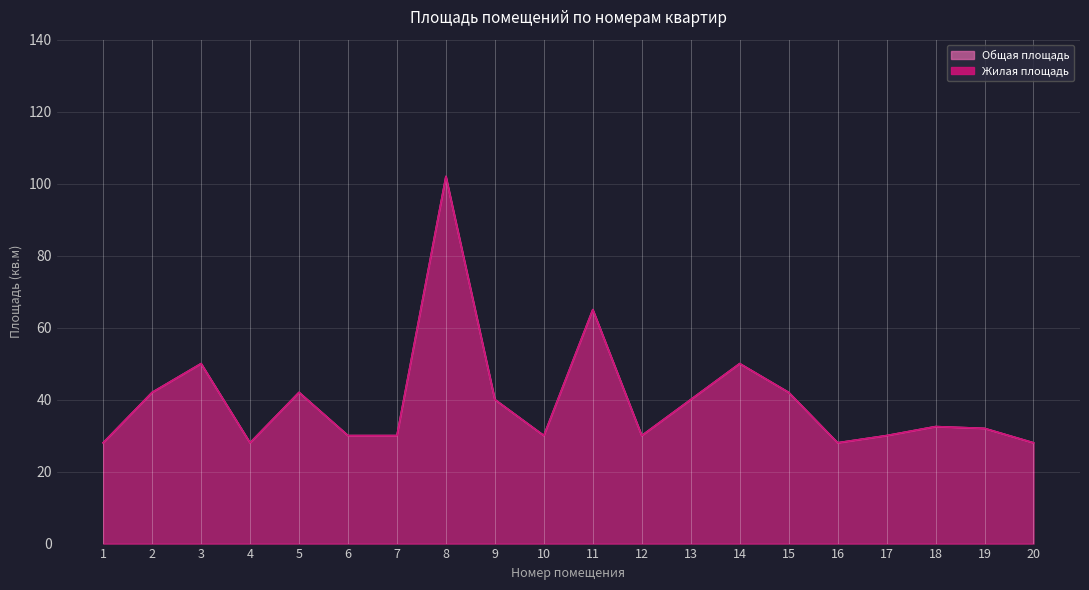

Reading left to right, extract all data points from this chart.

Общая площадь: 1=28.0	2=42.0	3=50.0	4=28.0	5=42.0	6=30.0	7=30.0	8=102.0	9=40.0	10=30.0	11=65.0	12=30.0	13=40.0	14=50.0	15=42.0	16=28.0	17=30.0	18=32.5	19=32.0	20=28.0
Жилая площадь: 1=28.0	2=42.0	3=50.0	4=28.0	5=42.0	6=30.0	7=30.0	8=102.0	9=40.0	10=30.0	11=65.0	12=30.0	13=40.0	14=50.0	15=42.0	16=28.0	17=30.0	18=32.5	19=32.0	20=28.0